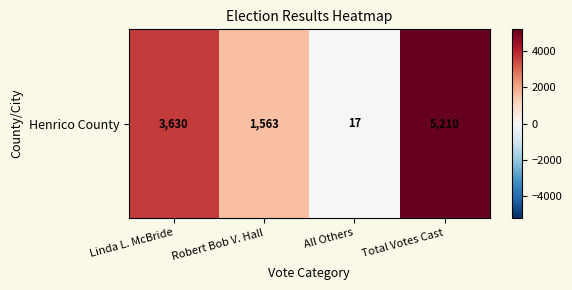

Reading right to left, extract all data points from this chart.

5210	17	1563	3630